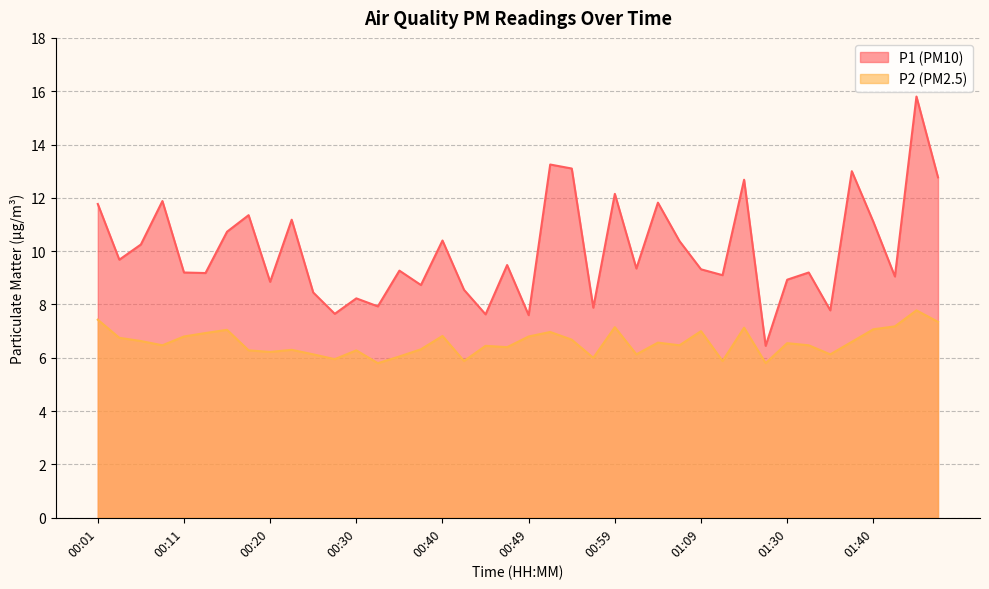

What is the sum of the P2 values at 01:09 and 00:59?

14.2